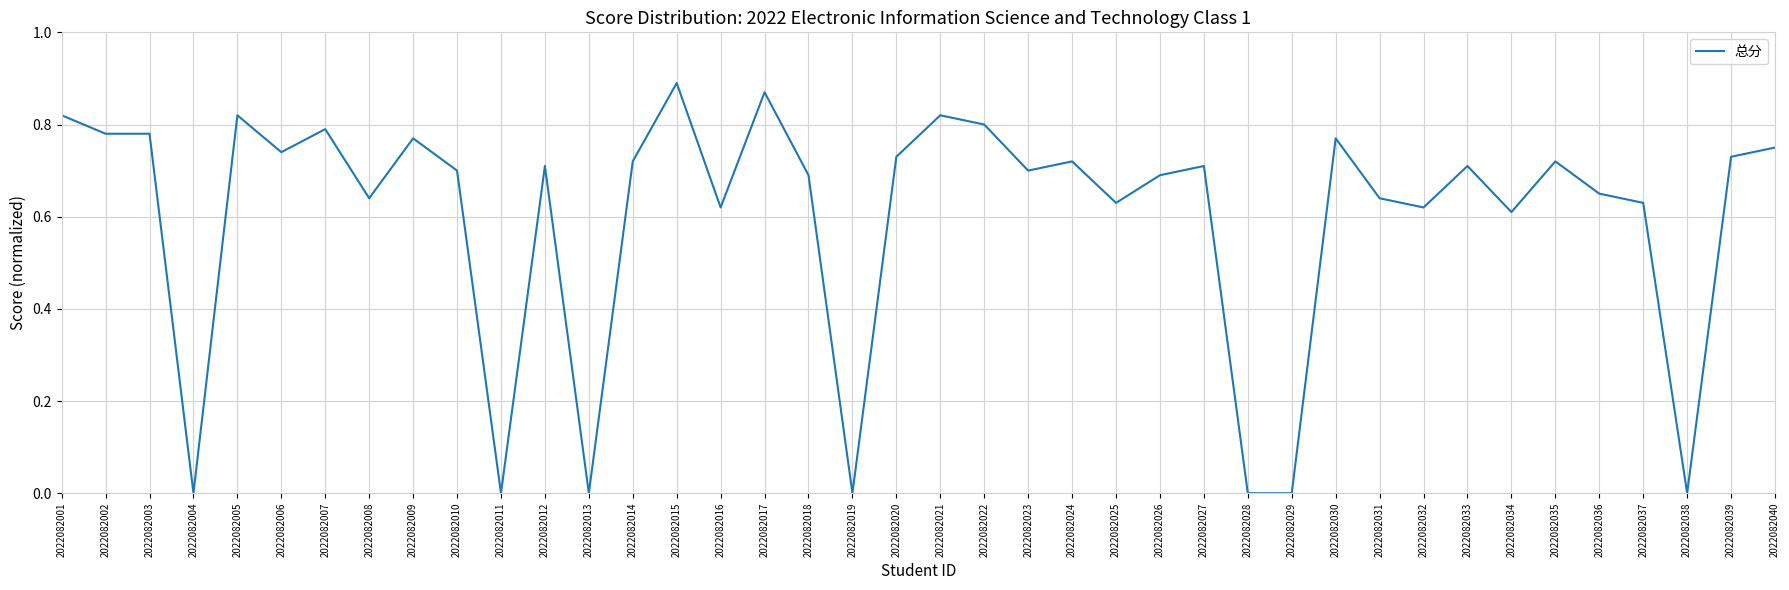

Which has a higher value, 2022082036 or 2022082032?

2022082036